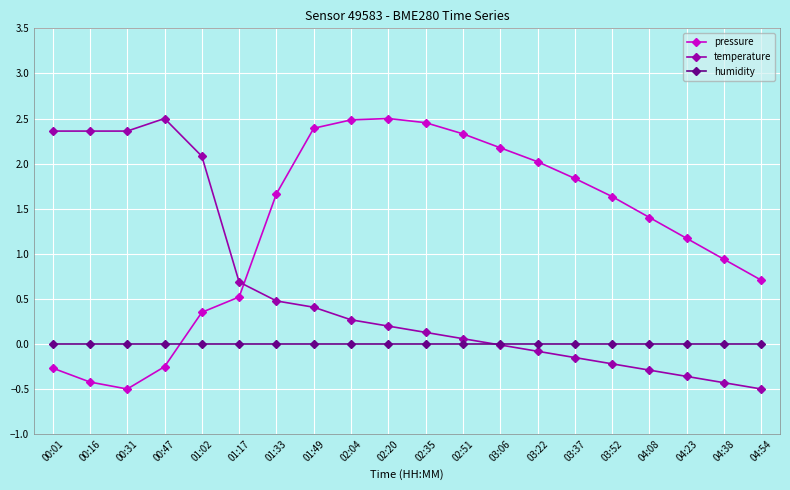

How many lines are shown in the chart?

3